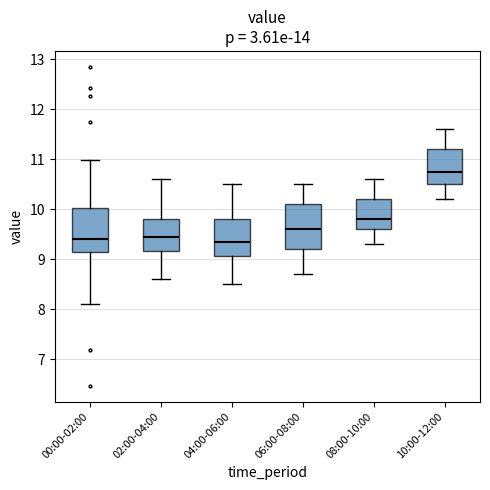

Where does the lower whisker of the box for 04:00-06:00 end on the y-axis? The values are not printed on the chart, so give them approximately, as read against the axis.

8.5